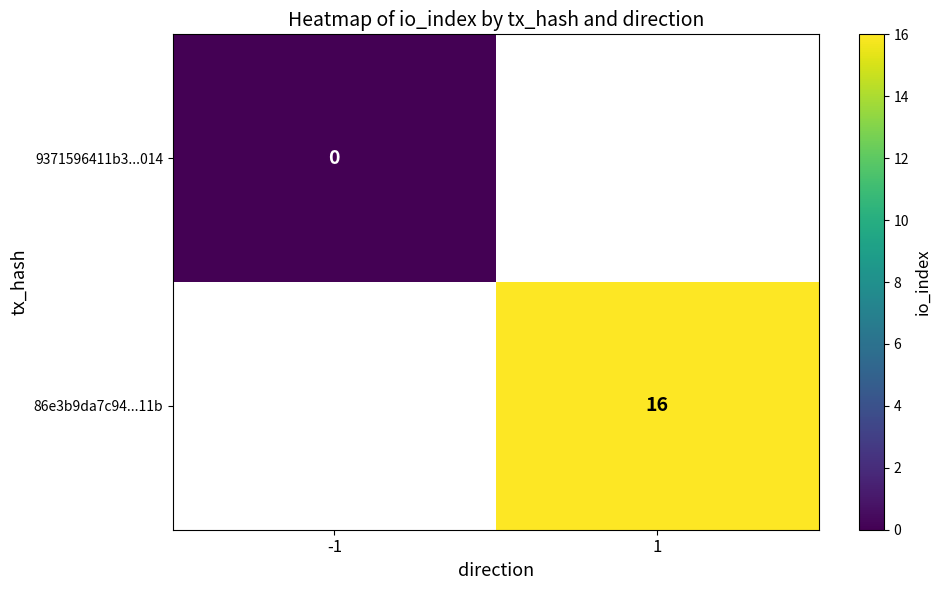

True or false: 86e3b9da7c94...11b has a value of 5 at 1.

False